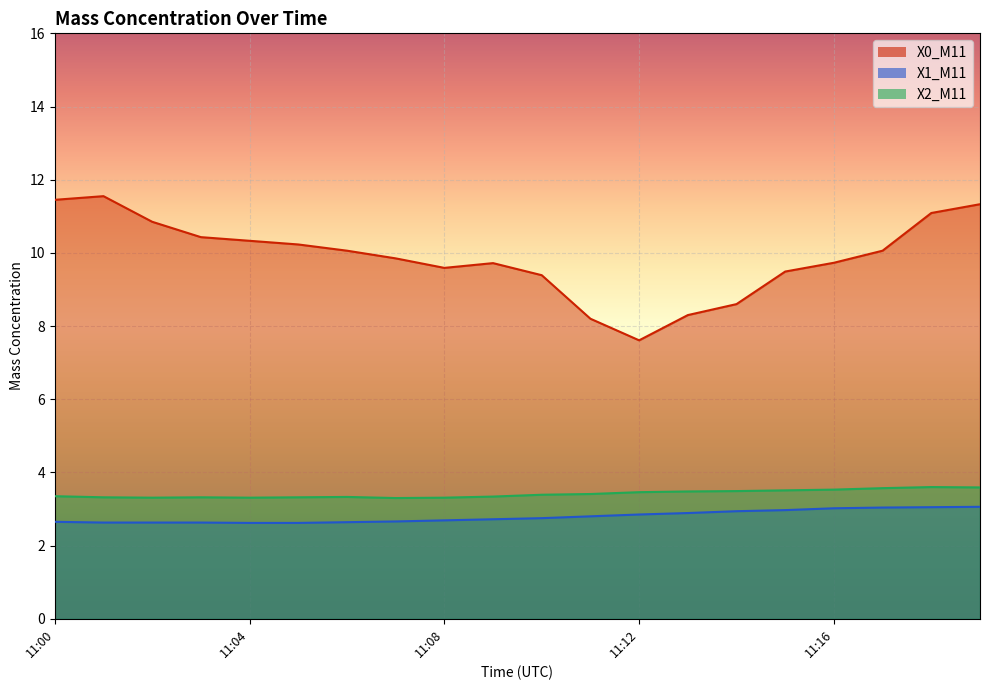

The X0_M11 series shows 13.3 at 11:16. True or false?

False